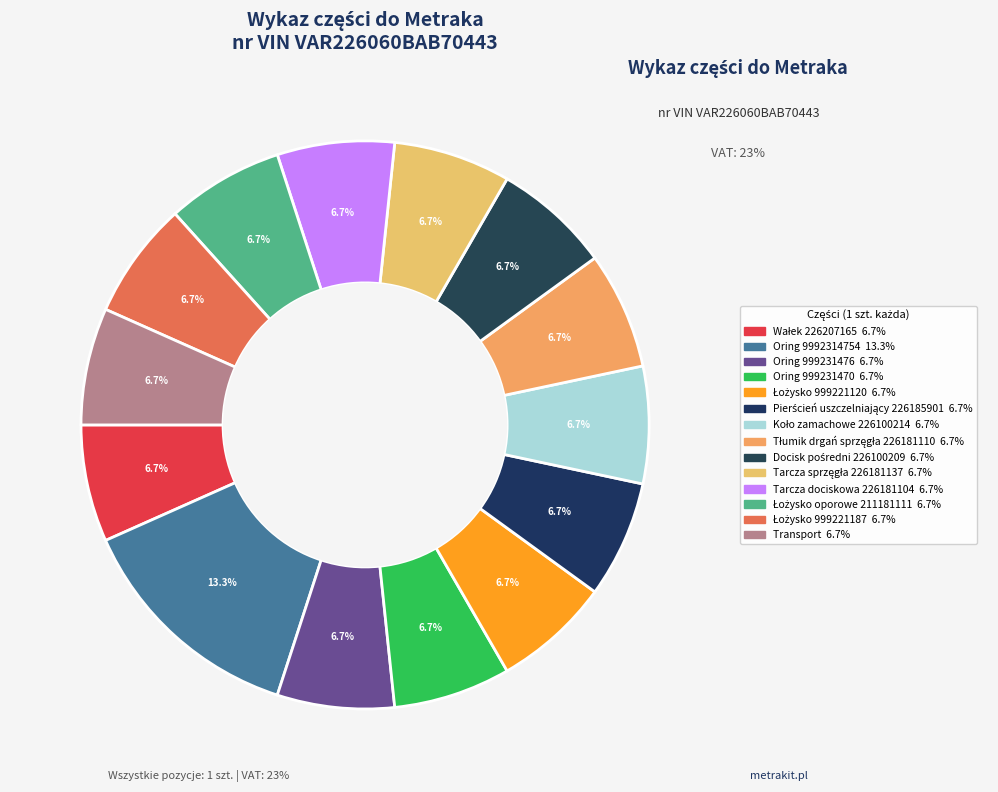

Does any single category account for the majority?

No